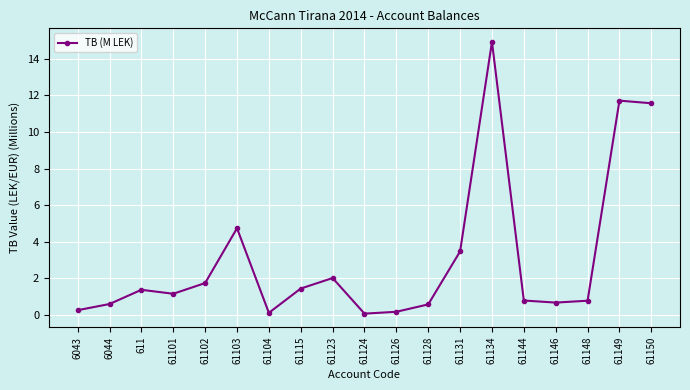

The value at 61131 is 3.5. True or false?

True